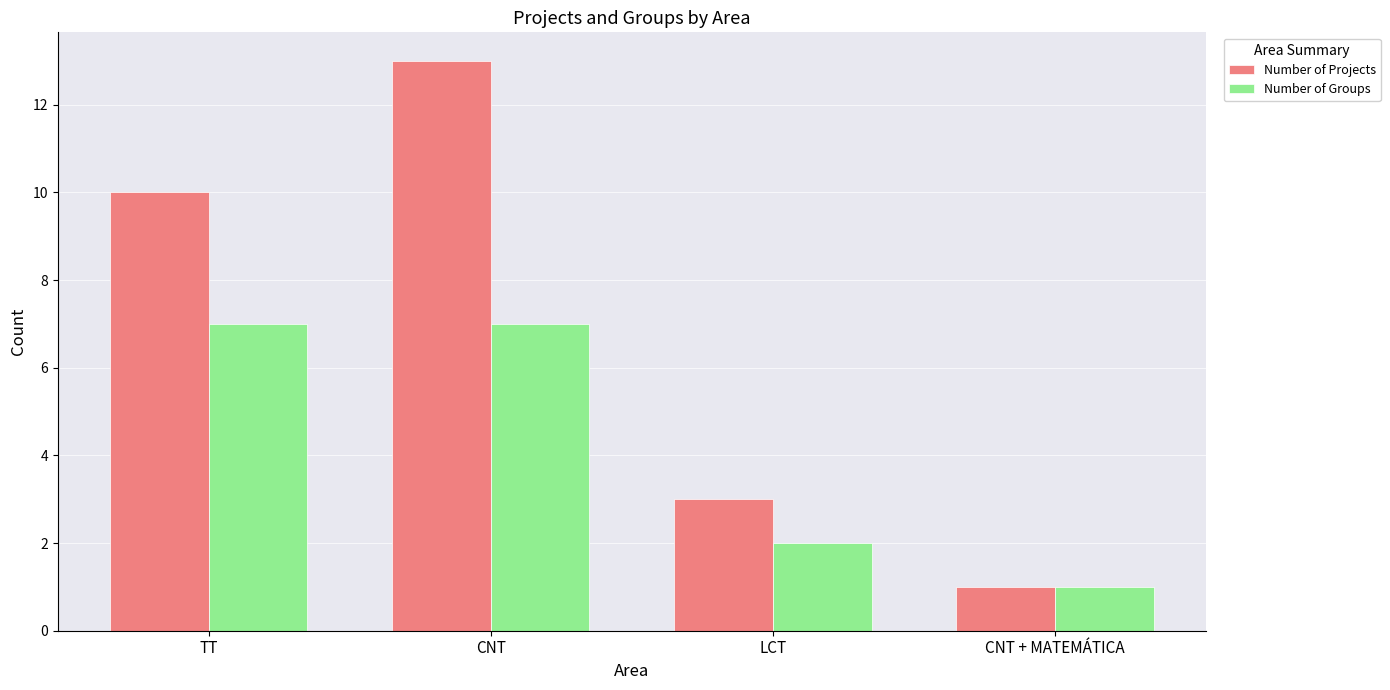

Does the chart contain stacked bars?

No